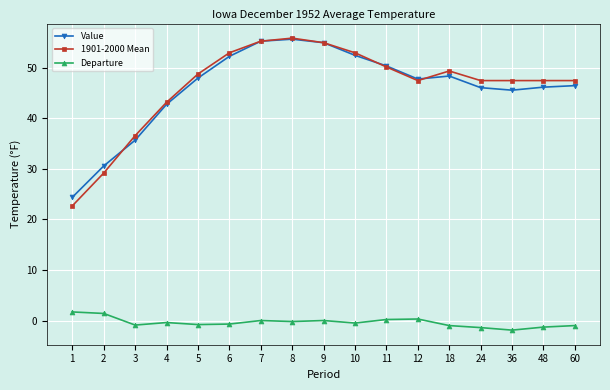

The value of 1901-2000 Mean at 36 is 67.5. True or false?

False